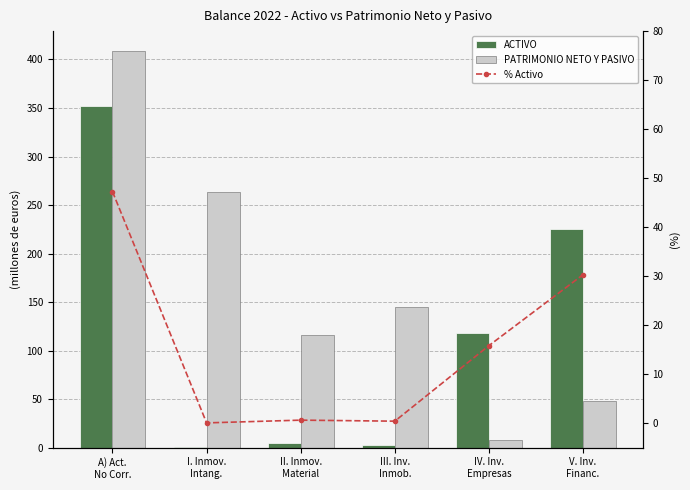

Is it true that % Activo equals 14.8 at V. Inv.
Financ.?

False